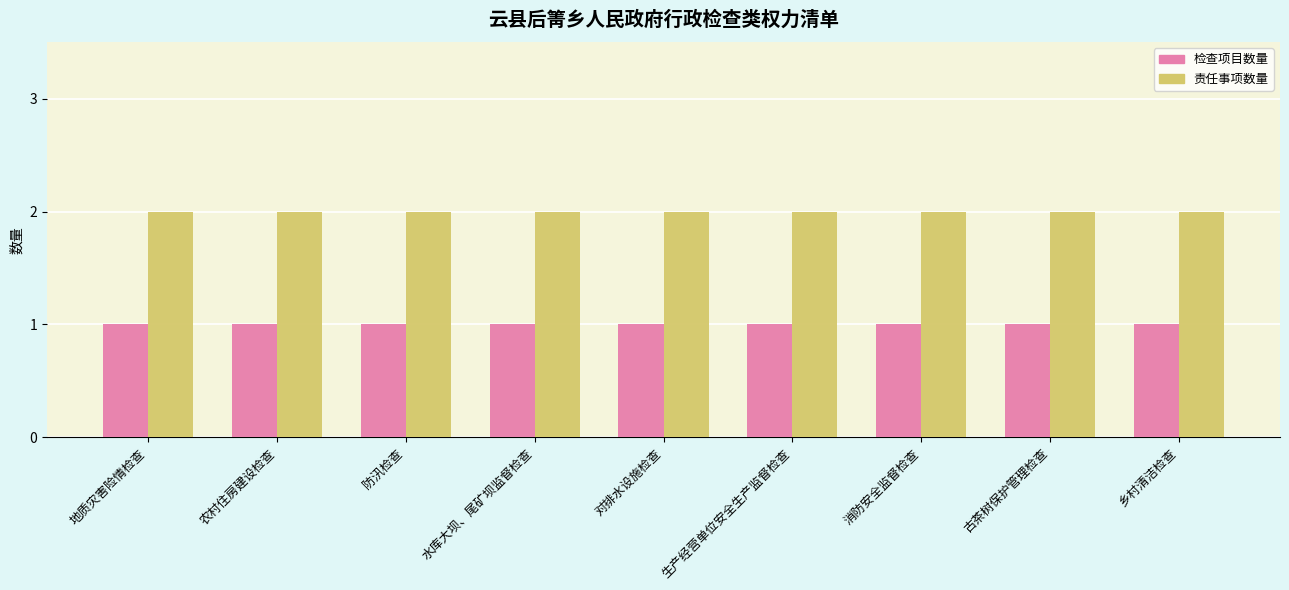

True or false: 责任事项数量 has a value of 2 at 消防安全监督检查.

True